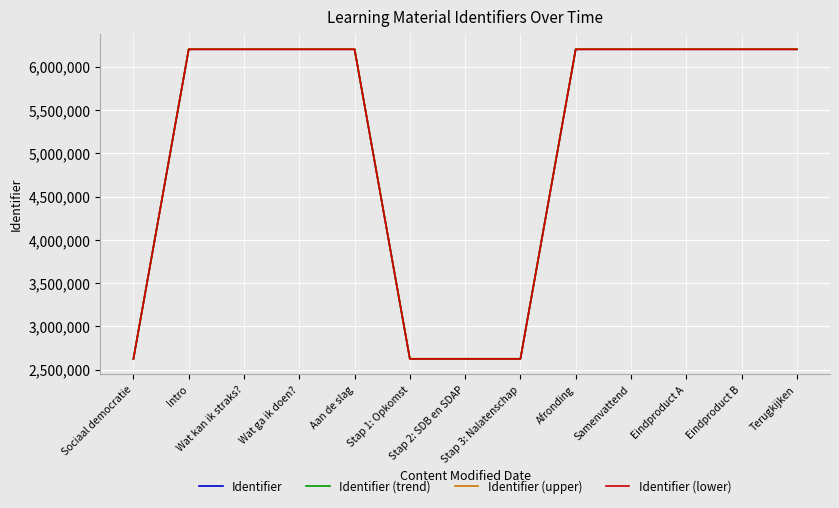

What are all the series names shown in the legend?

Identifier, Identifier (trend), Identifier (upper), Identifier (lower)